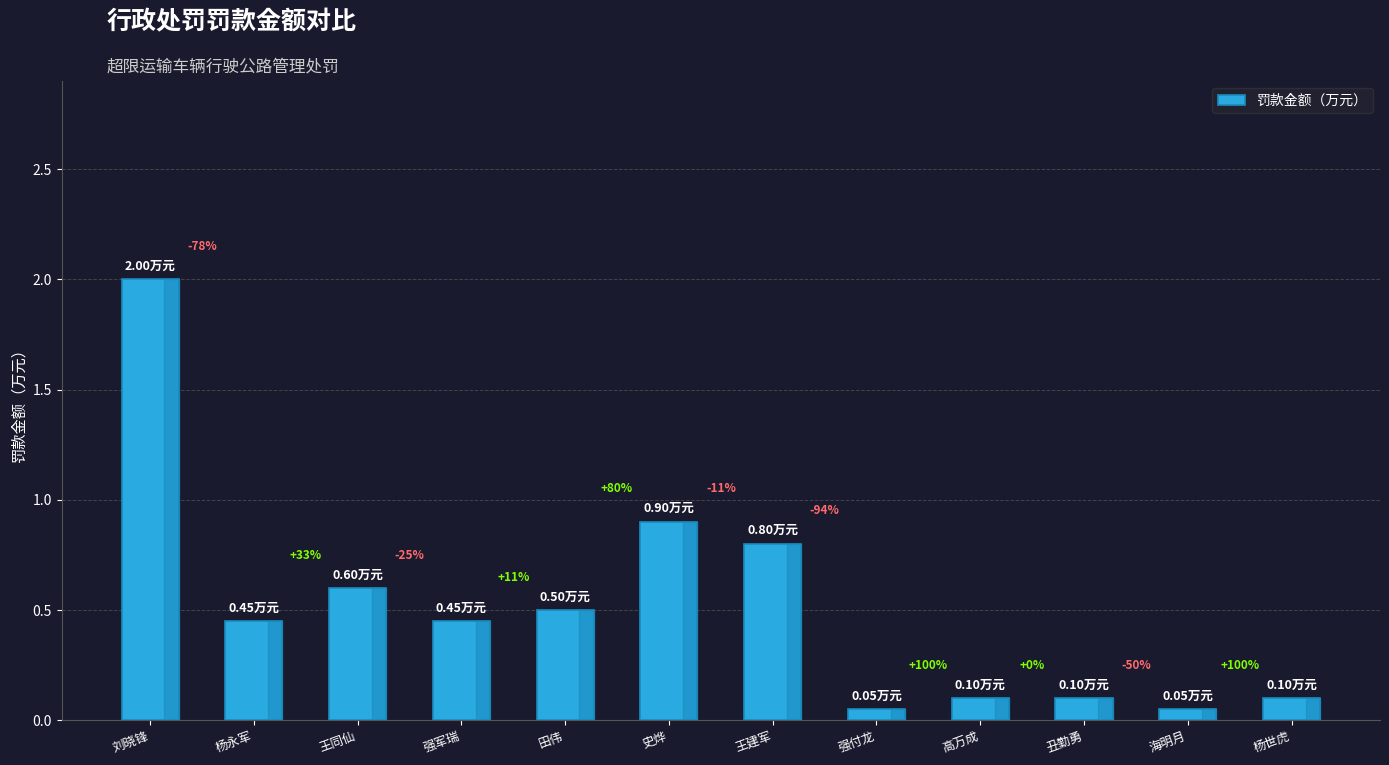

List the labels in order of value, largest first.

刘晓锋, 史烨, 王建军, 王同仙, 田伟, 杨永军, 强军瑞, 高万成, 丑勤勇, 杨世虎, 强付龙, 海明月